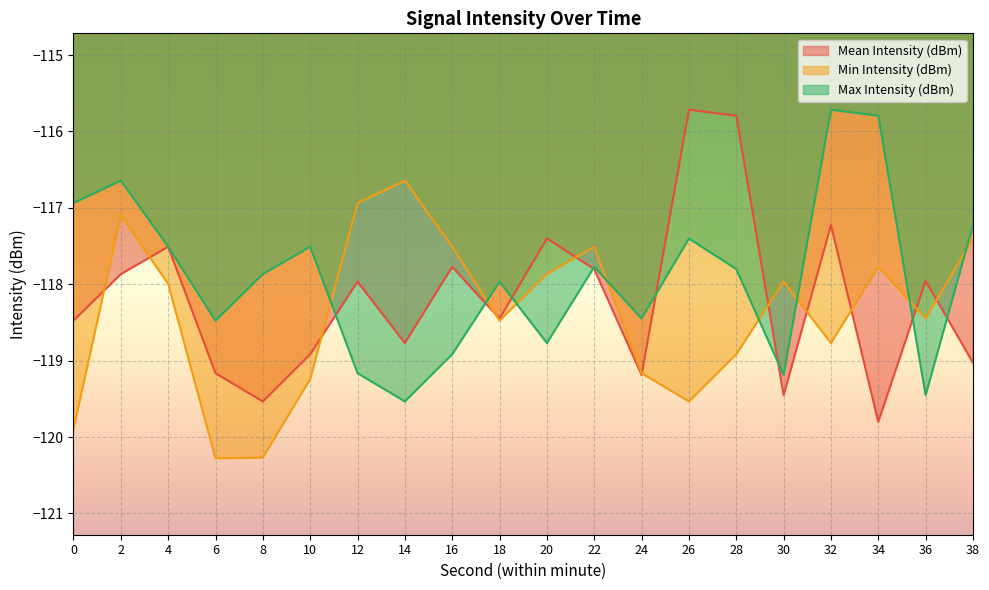

Where do Mean Intensity (dBm) and Min Intensity (dBm) first cross each other?

0 and 2